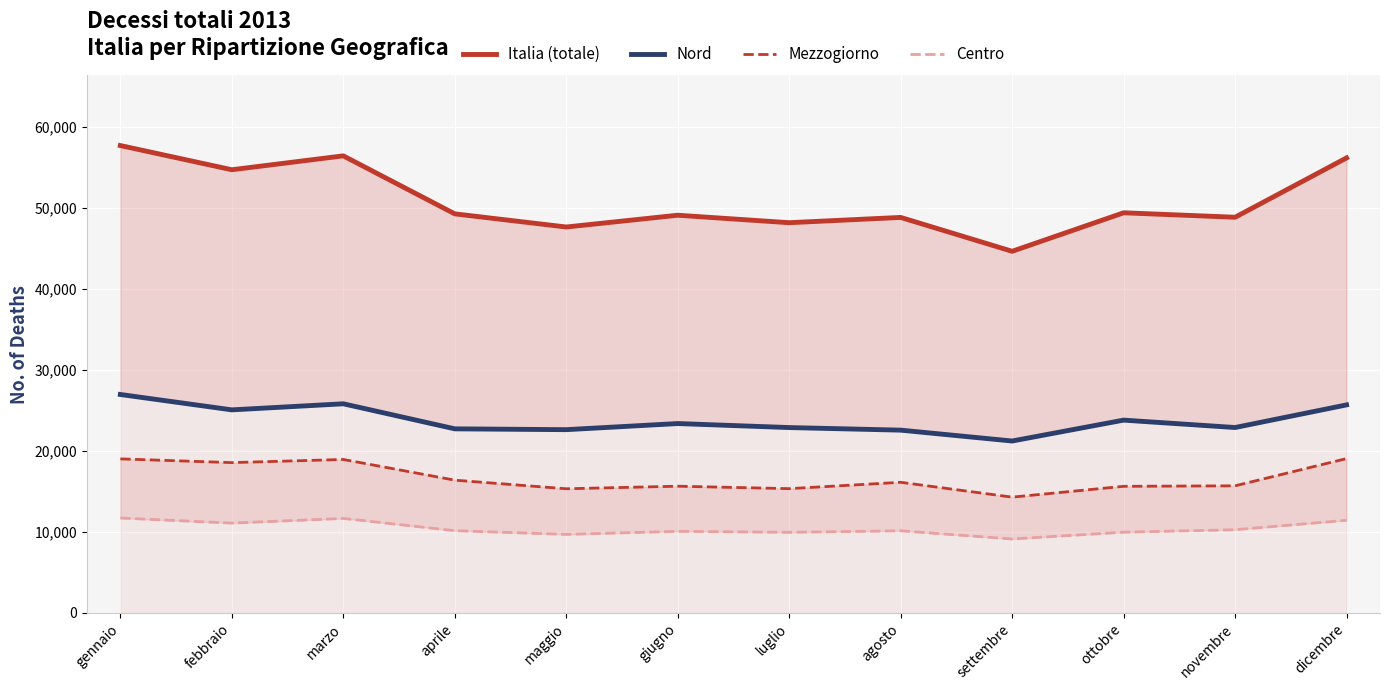

How many values in the Mezzogiorno series are below 16118?

6